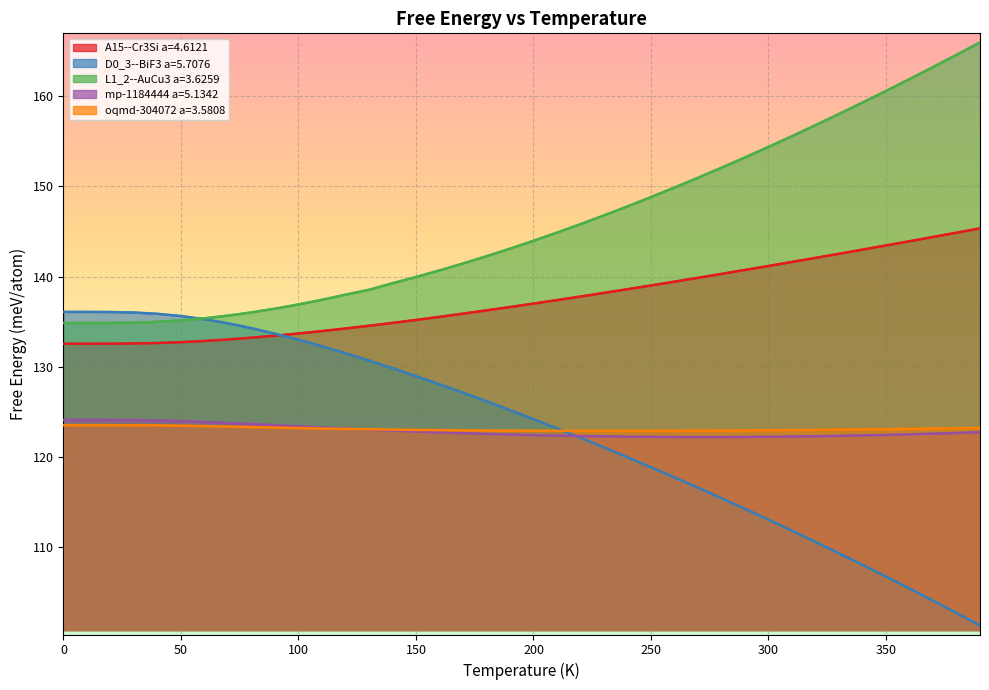

What is the difference between the maximum and minimum values in the mp-1184444 a=5.1342 series?

1.9